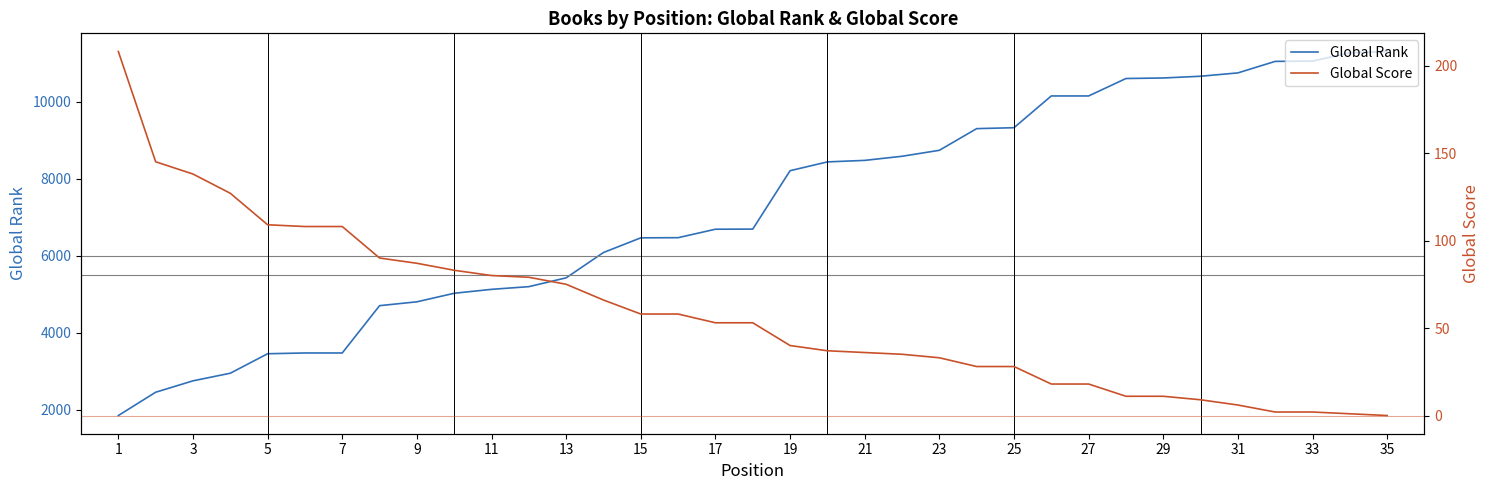

What is the maximum value for Global Rank?

11311